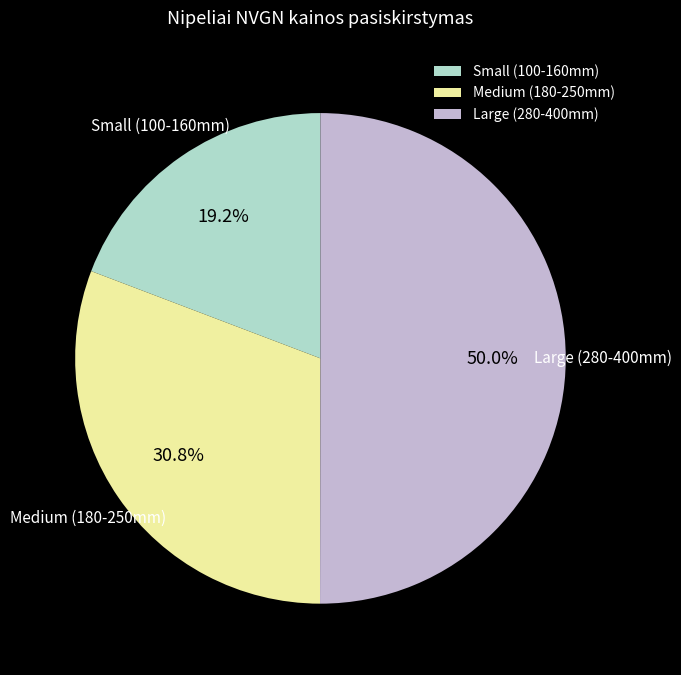

Rank the categories by value from lowest to highest.

Small (100-160mm), Medium (180-250mm), Large (280-400mm)